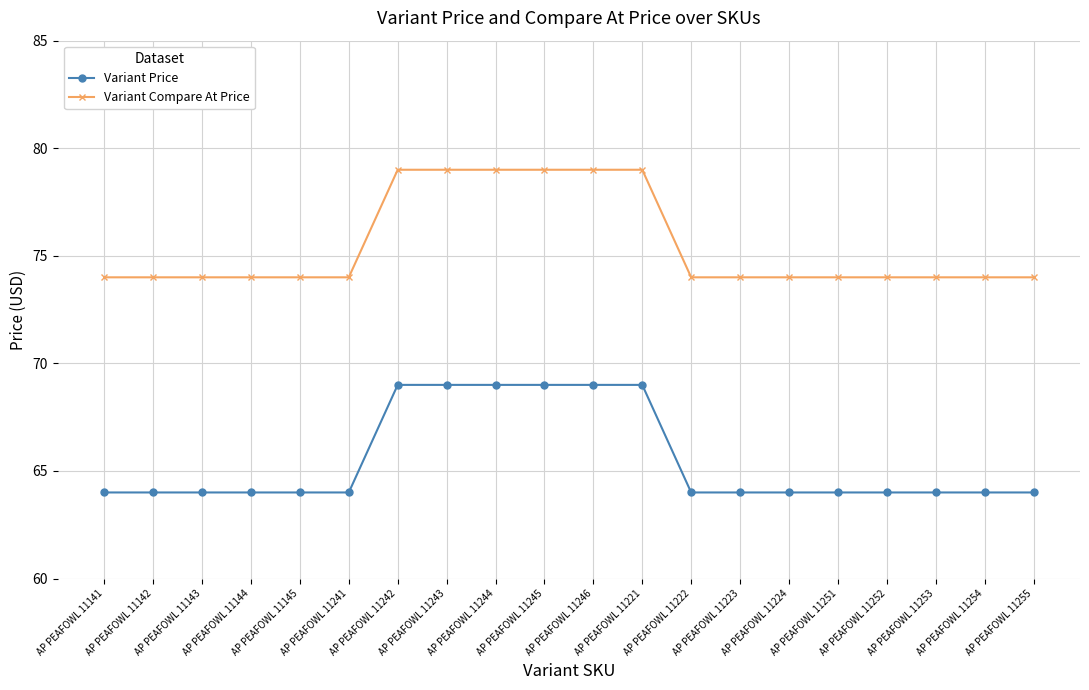

How many Variant Compare At Price values are between 74 and 79?

20